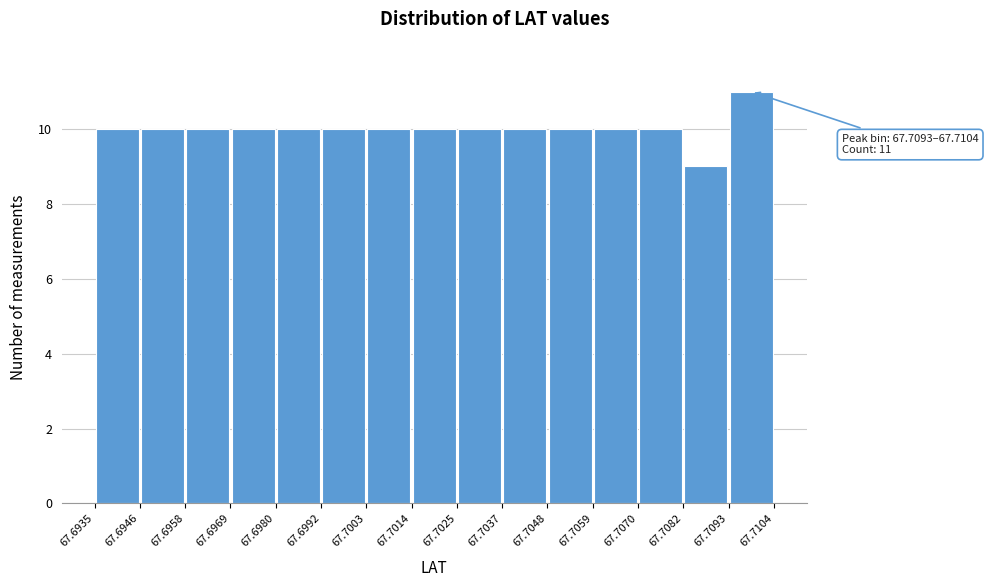

Which range on the x-axis has the tallest bar?

67.7093 to 67.7104